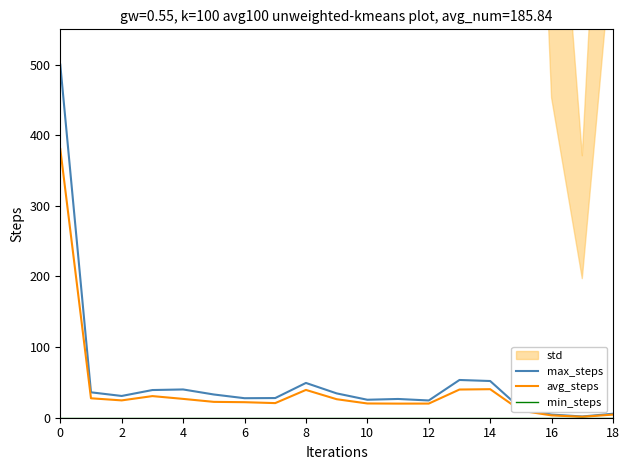

What is the highest value of the max_steps series?

500.0